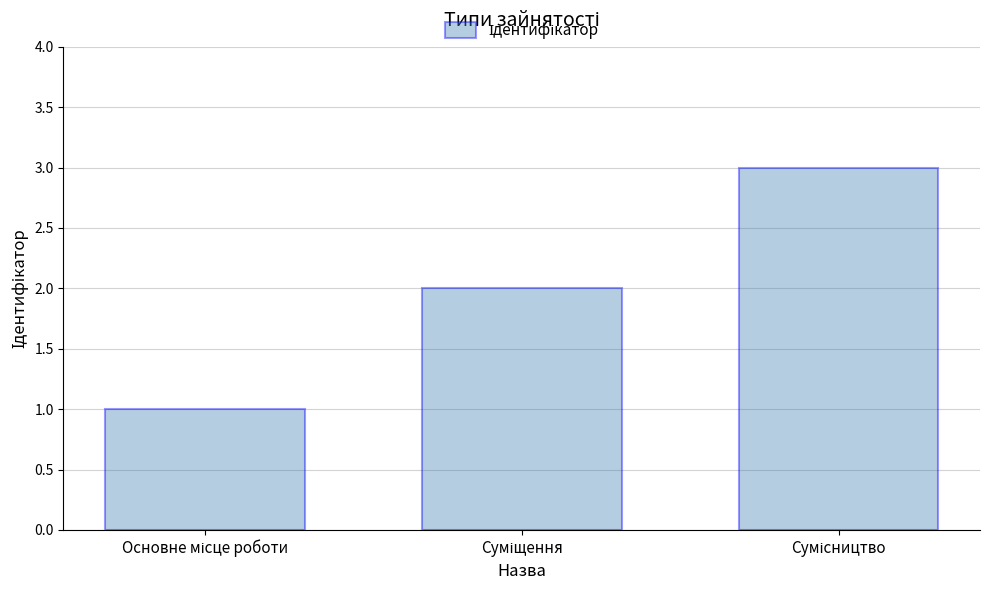

What is the greatest value displayed?

3